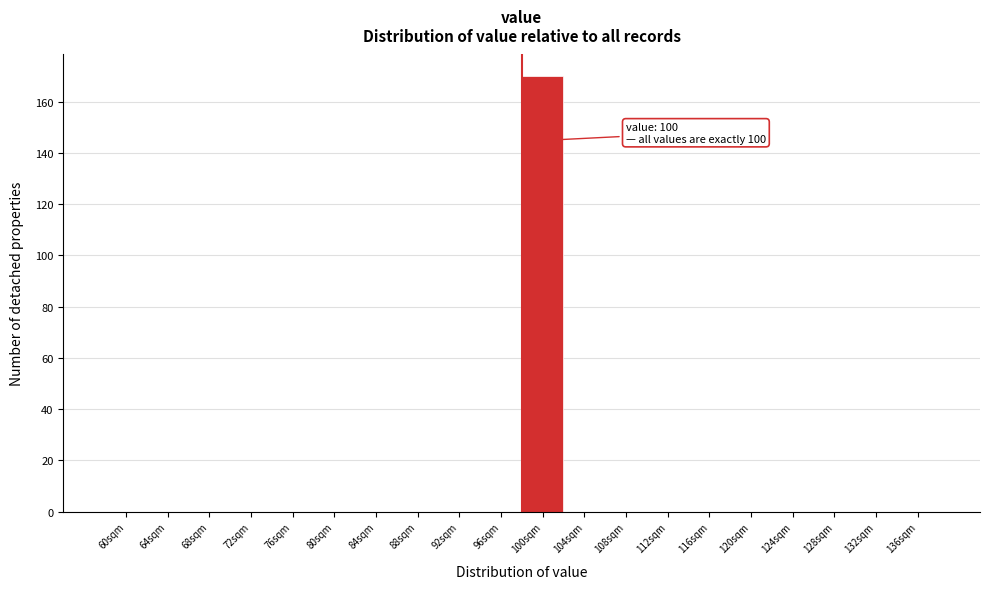

Reading left to right, transcribe all the data shown in this chart.

60sqm=0	64sqm=0	68sqm=0	72sqm=0	76sqm=0	80sqm=0	84sqm=0	88sqm=0	92sqm=0	96sqm=0	100sqm=170	104sqm=0	108sqm=0	112sqm=0	116sqm=0	120sqm=0	124sqm=0	128sqm=0	132sqm=0	136sqm=0